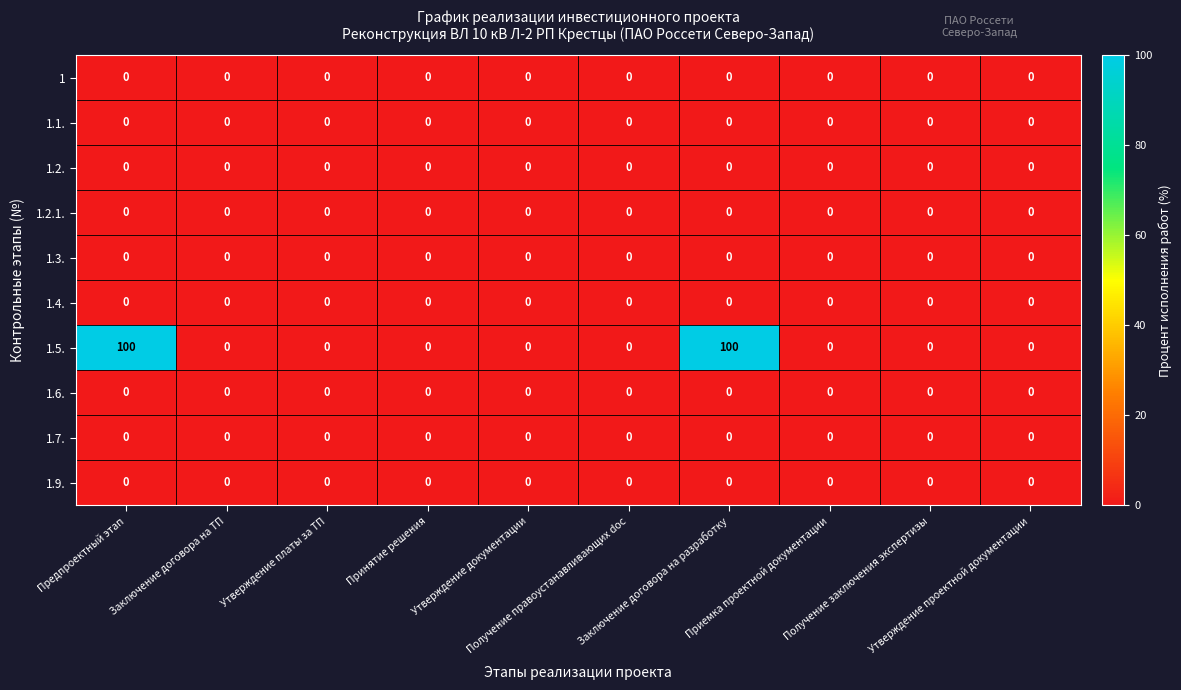

Which series has the largest total across all categories?

1.5.